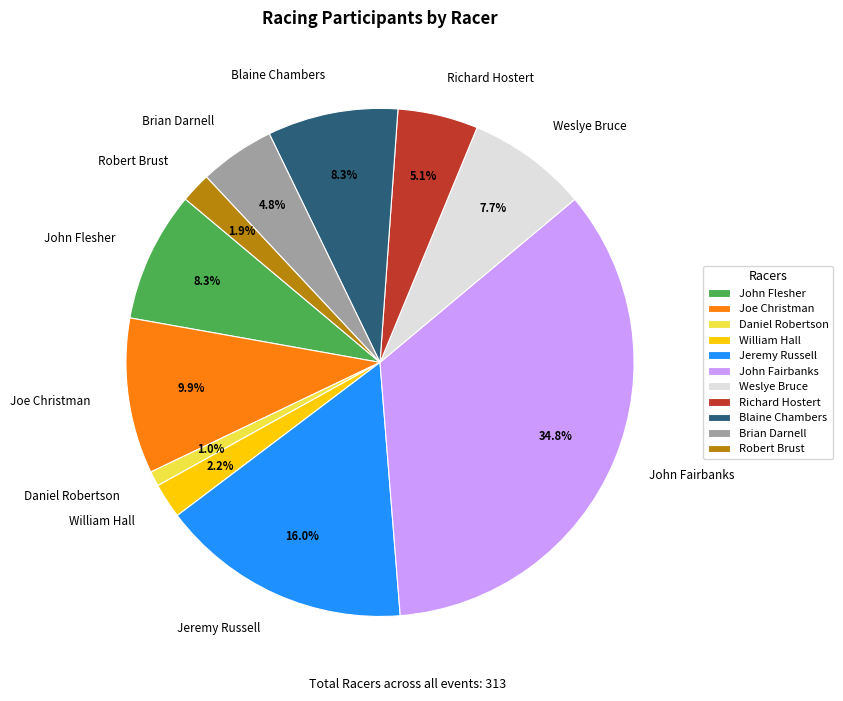

Which has a higher value, John Fairbanks or Daniel Robertson?

John Fairbanks